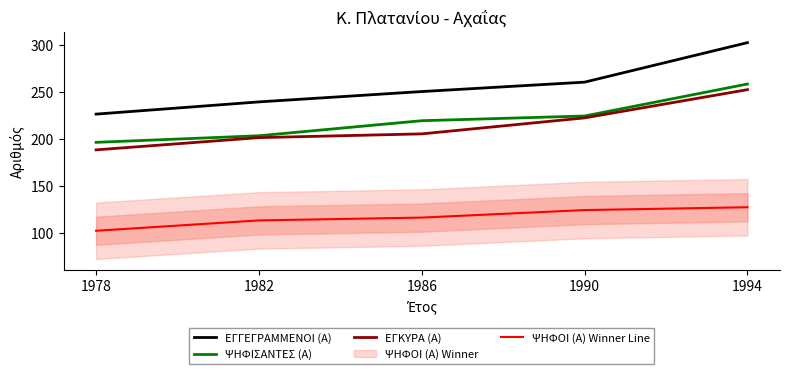

How many data points in ΨΗΦΙΣΑΝΤΕΣ (Α) are less than 219?

2